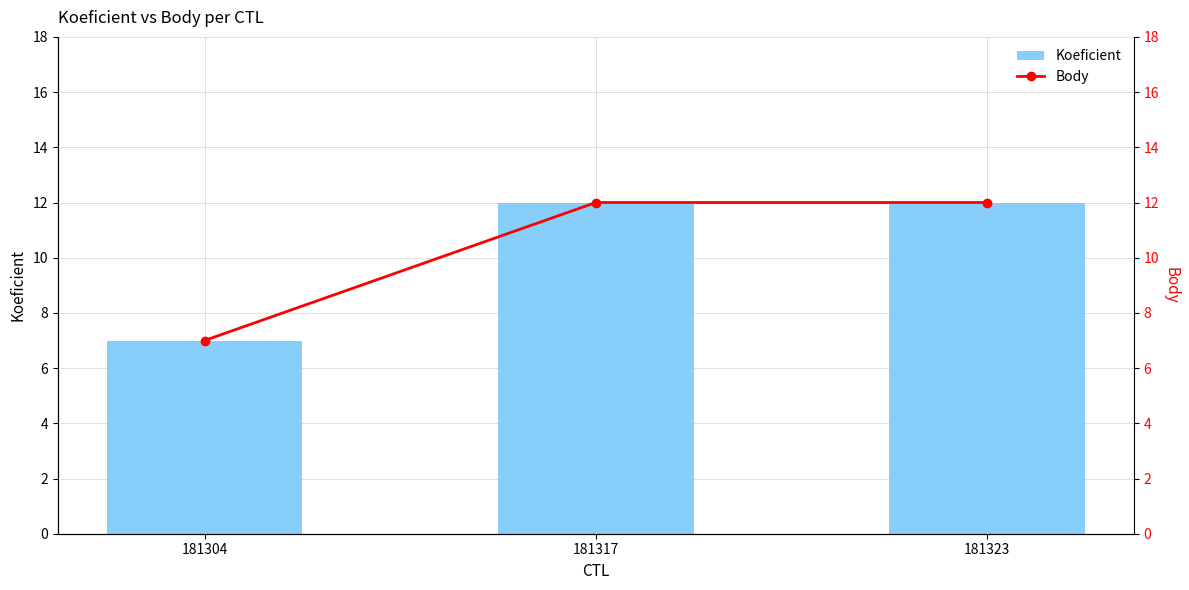

Which series has the widest spread of values?

Koeficient